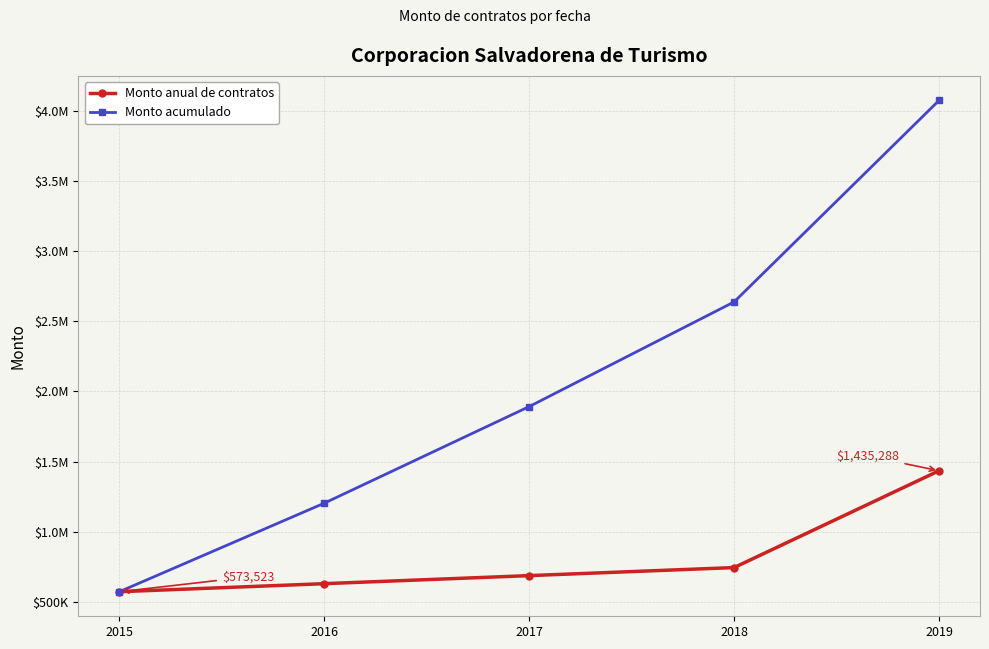

What are all the series names shown in the legend?

Monto anual de contratos, Monto acumulado